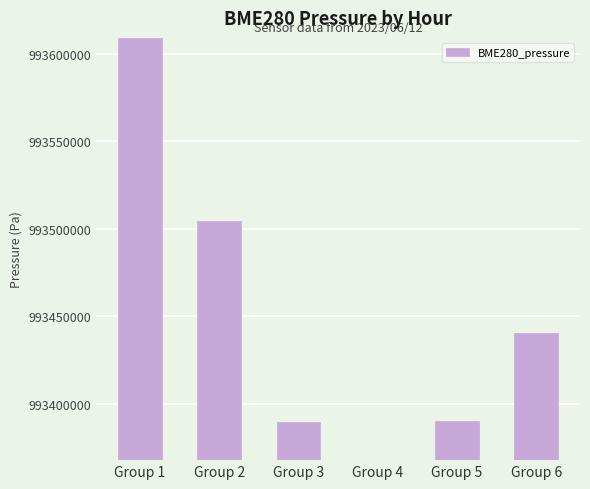

What is the value of the 2nd bar from the left?

993504683.3